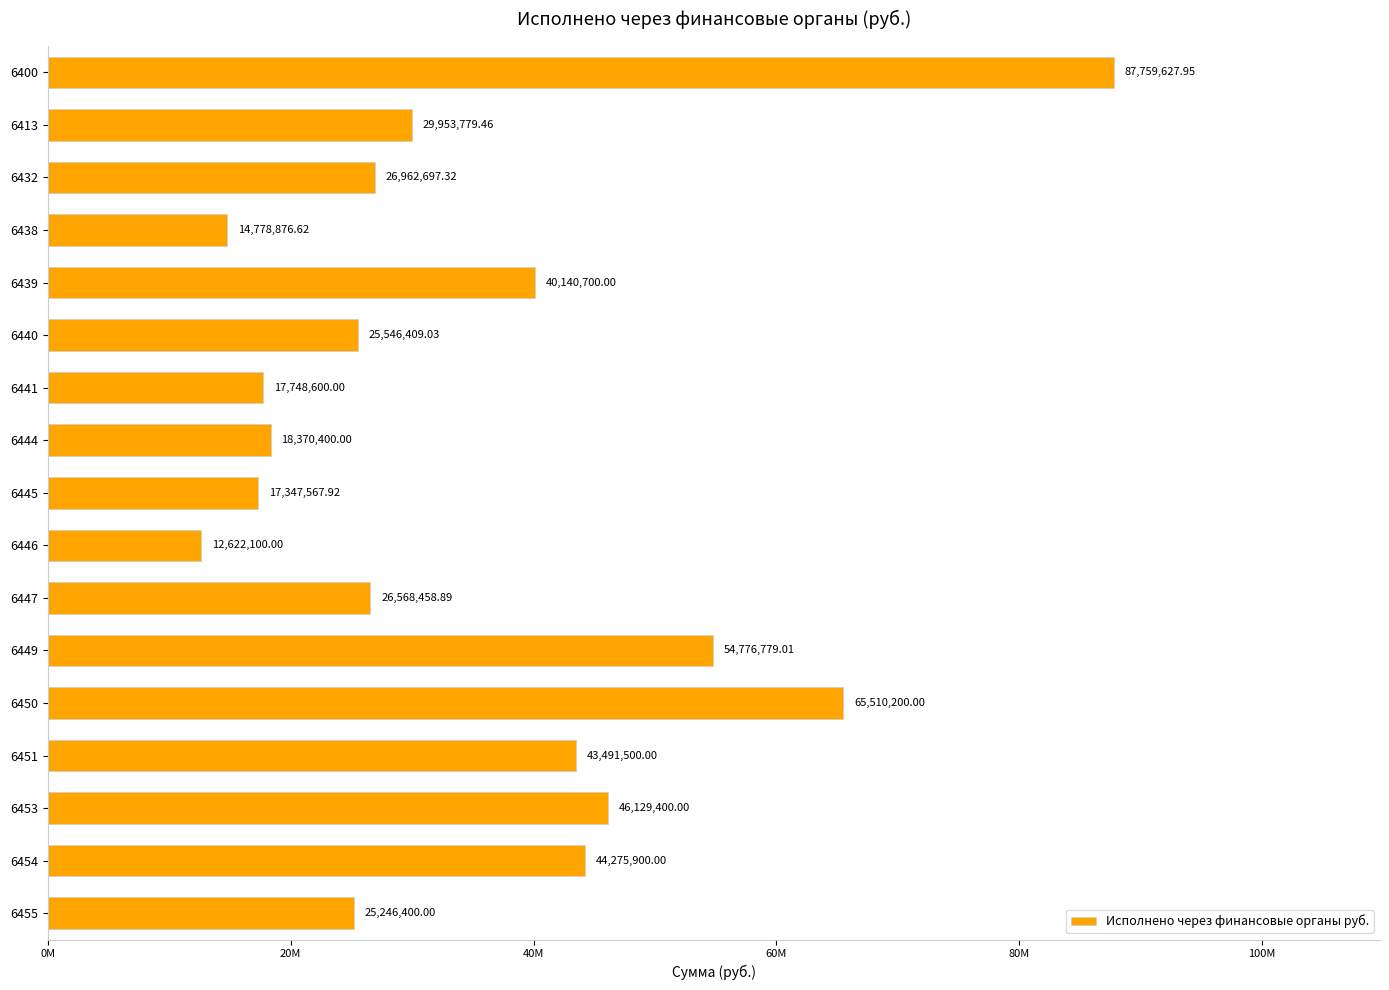

Does the chart contain any negative values?

No